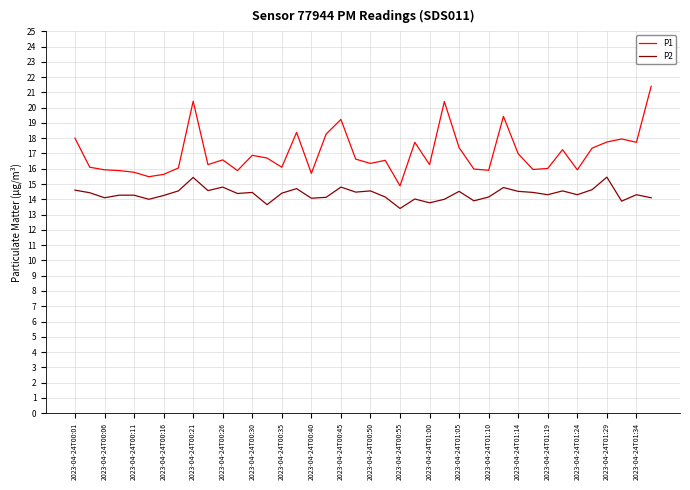

What is the smallest value displayed?

13.4